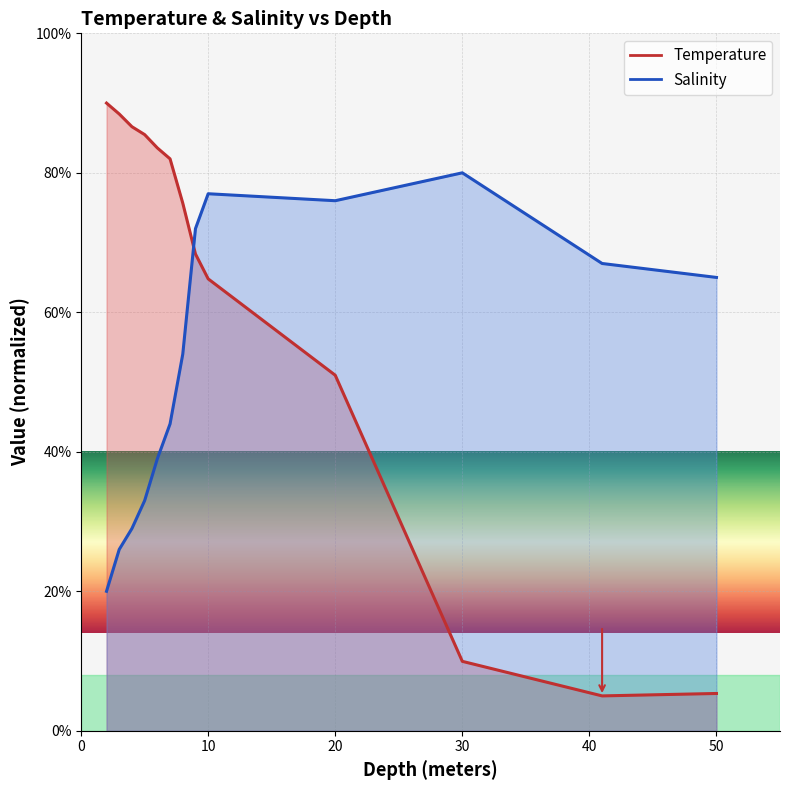

The Salinity series shows 74.9 at 8.0. True or false?

False